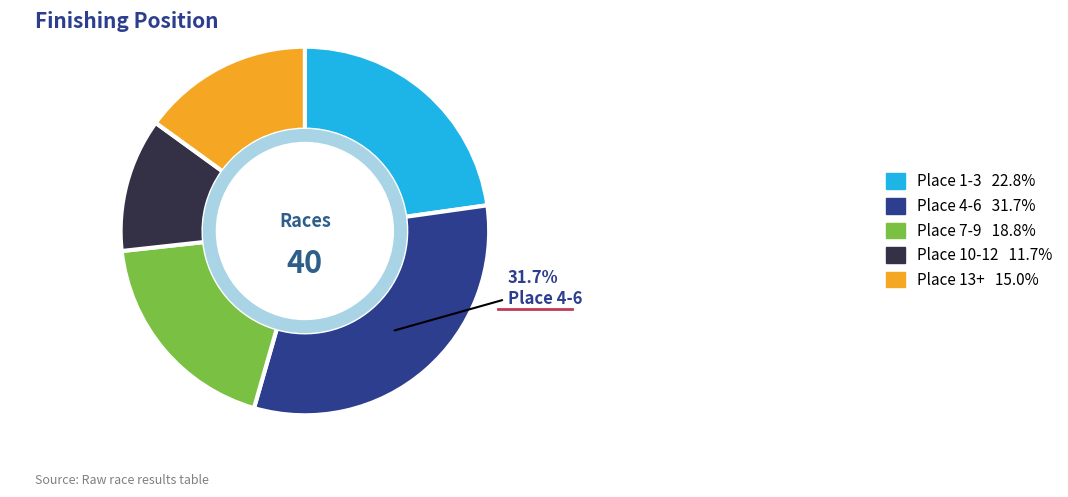

Does Place 1-3 represent more than half of the total?

No